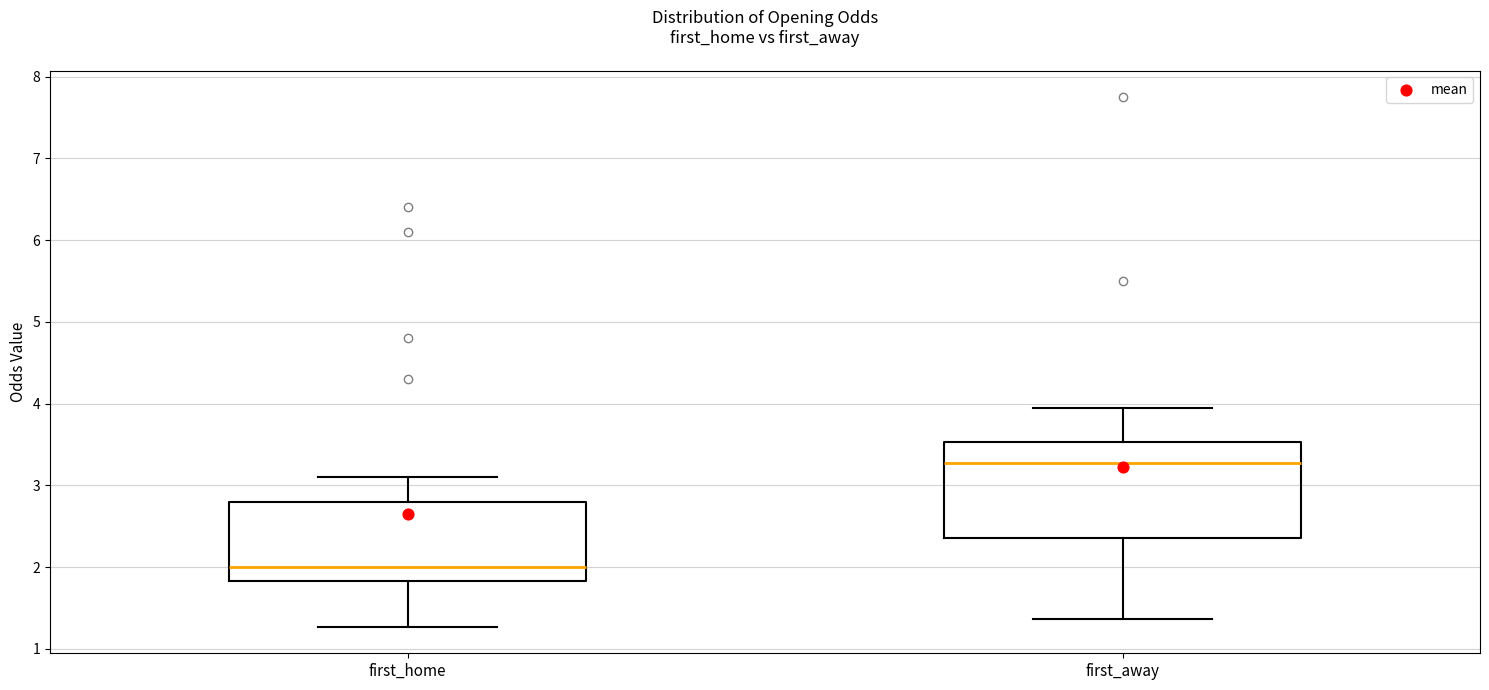

Which box is the tallest, from its lower edge to its upper edge?

first_away